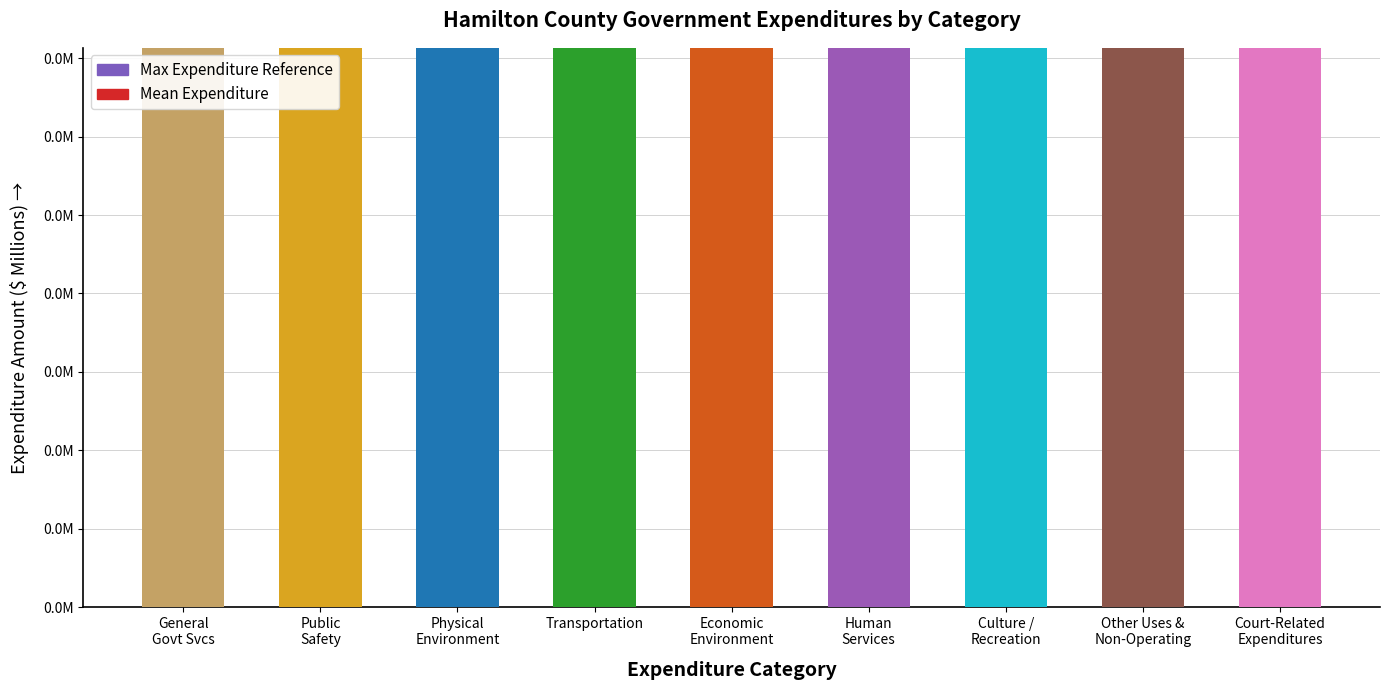

What is the average value?

3.6